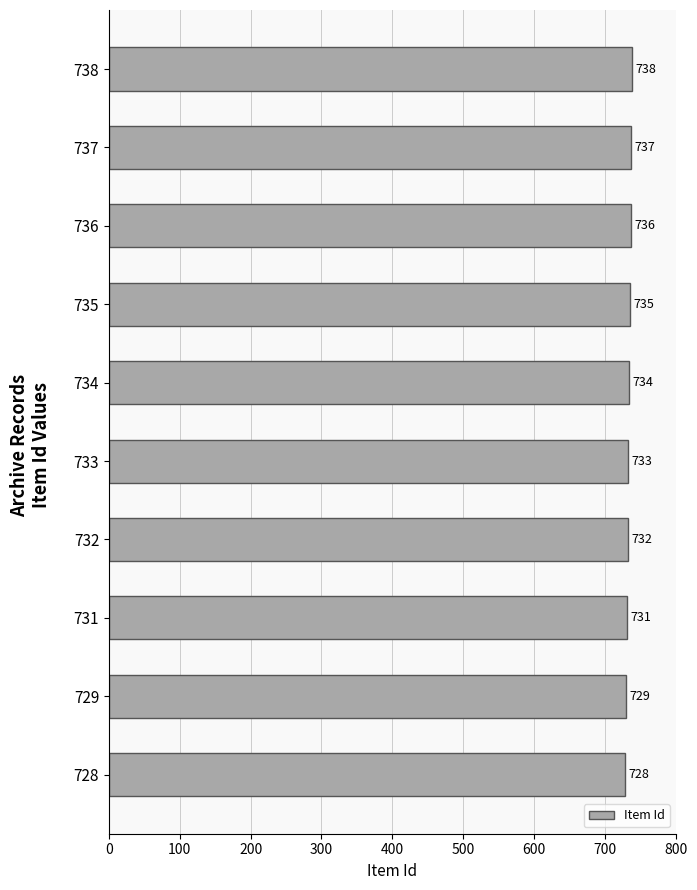

Does the chart contain any negative values?

No